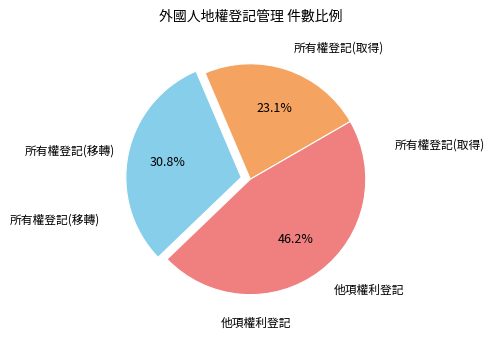

Is there a majority slice in this chart?

No